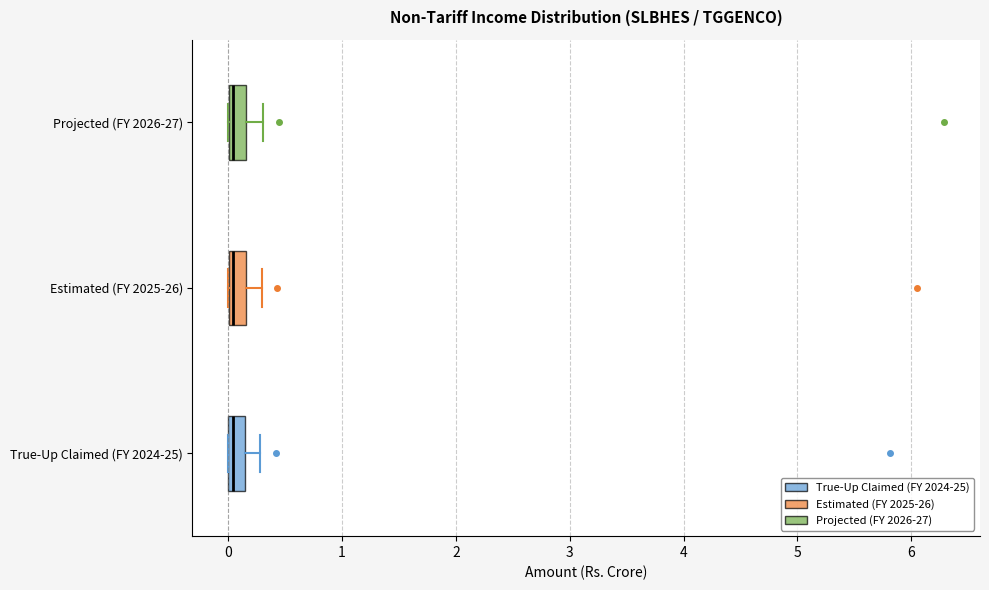

Where is the right edge of the box for True-Up Claimed (FY 2024-25) on the x-axis? The values are not printed on the chart, so give them approximately, as read against the axis.

0.1